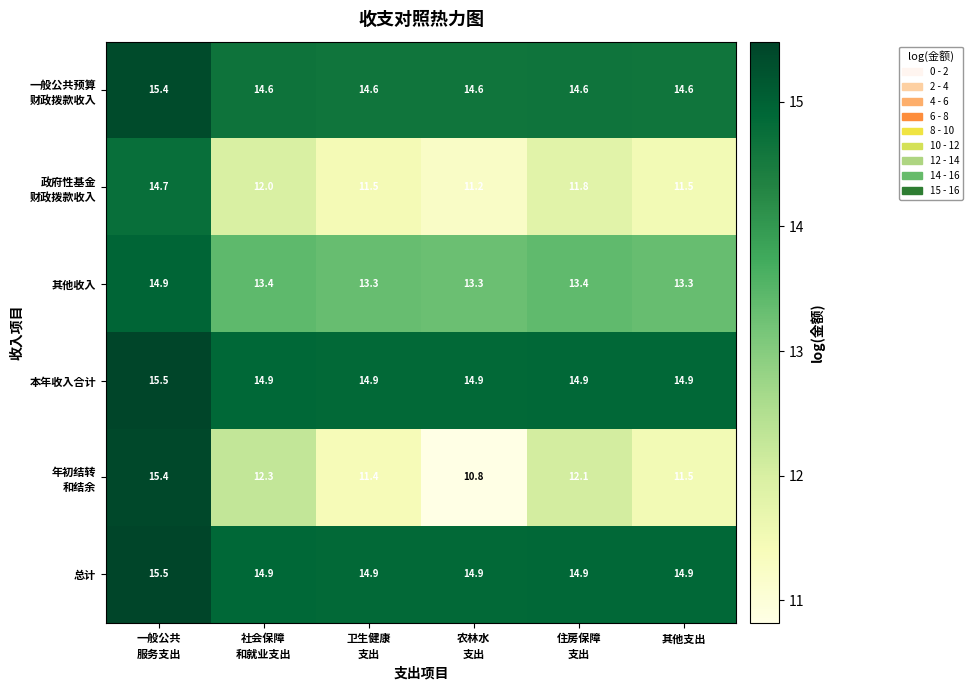

At how many categories does at least one series exceed 13?

6